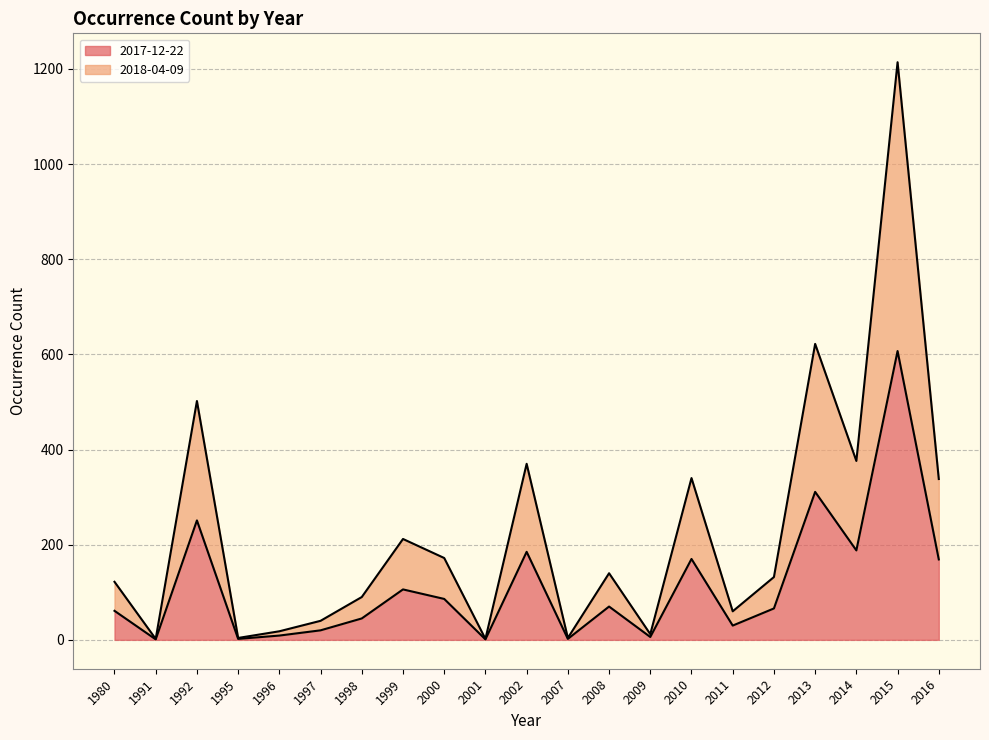

The 2018-04-09 series shows 60 at 1997. True or false?

False